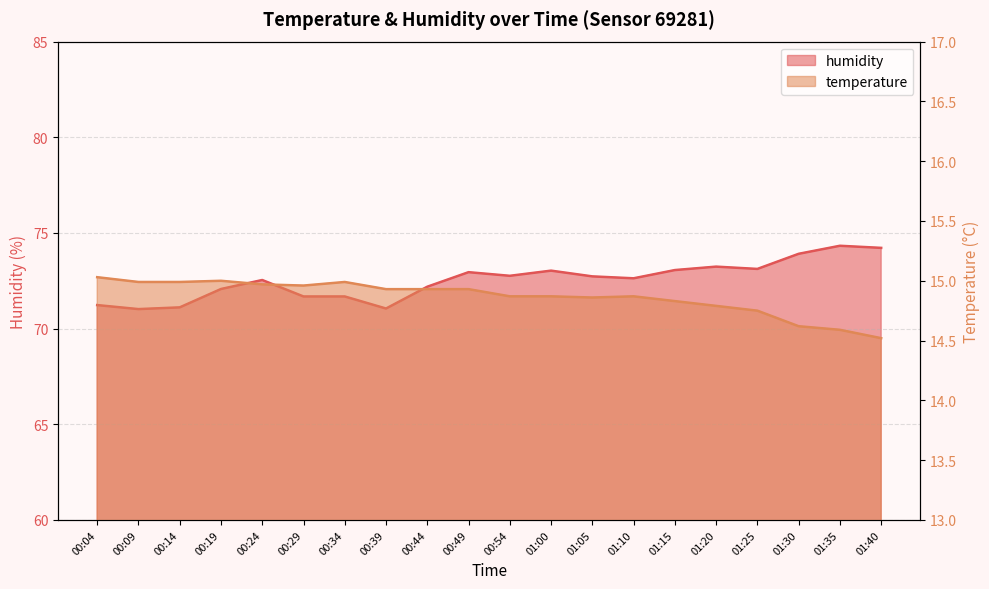

At how many categories does at least one series exceed 46?

20